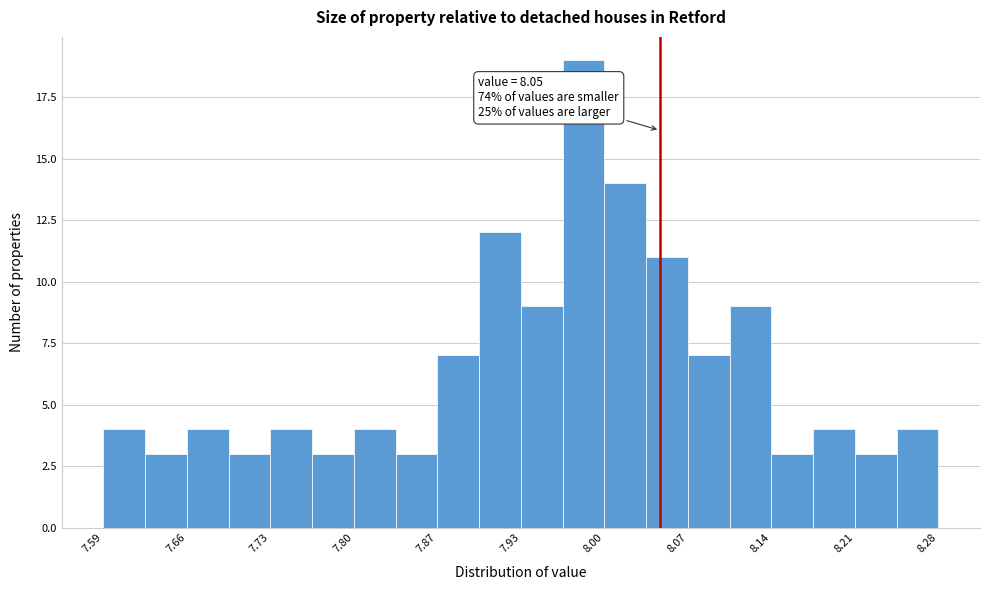

Read against the x-axis, roughly where is the centre of the tallest bar?

7.99